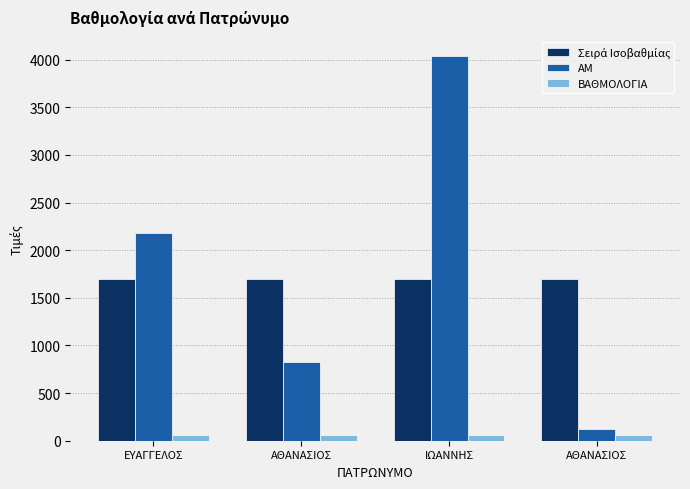

At which label is Σειρά Ισοβαθμίας closest to 1699?

ΑΘΑΝΑΣΙΟΣ